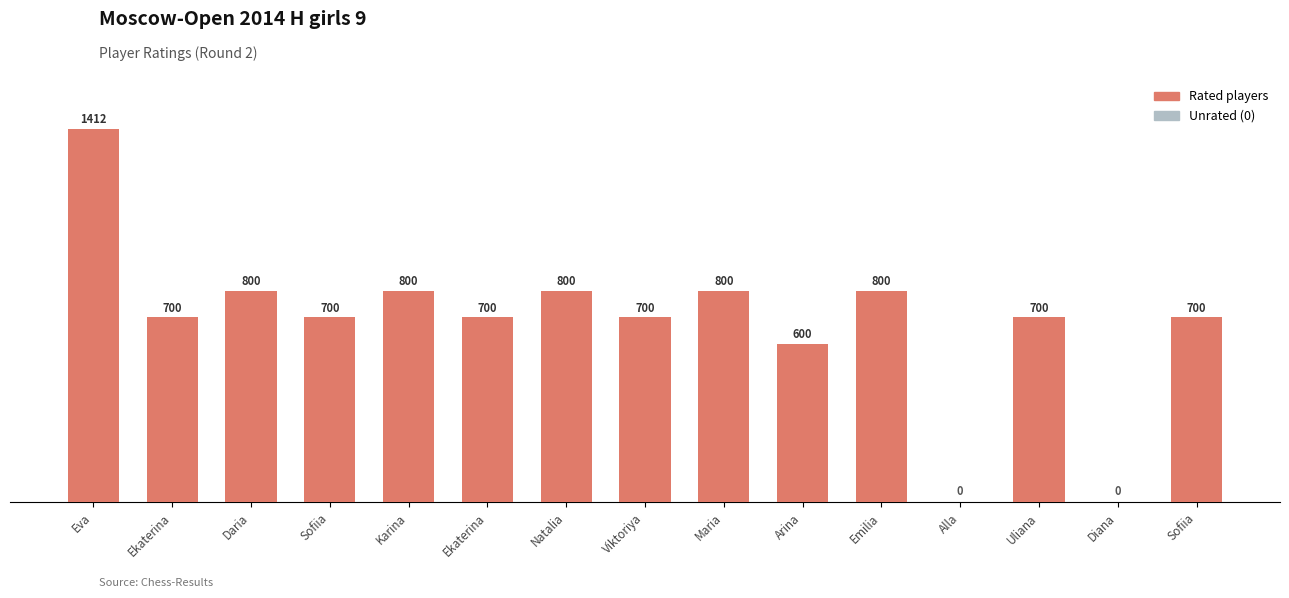

How many data points does each series have?

15